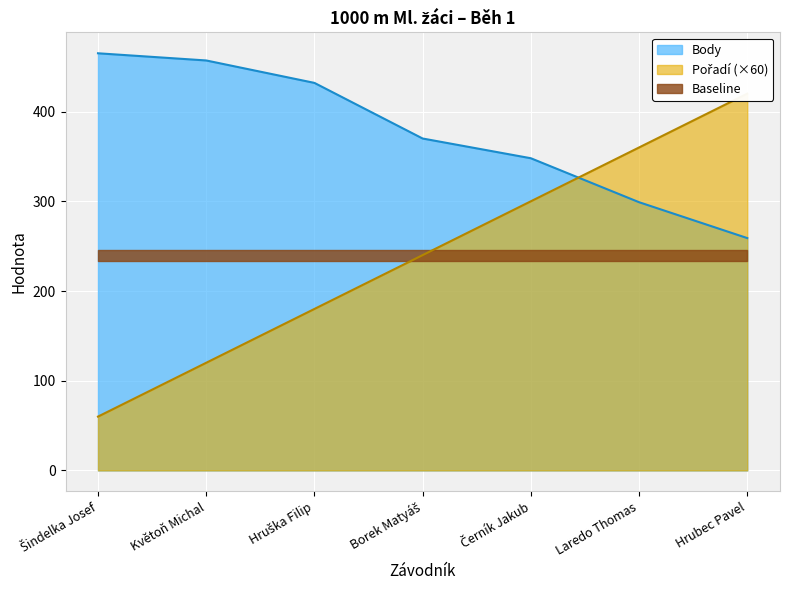

What is the highest value of the Body series?

465